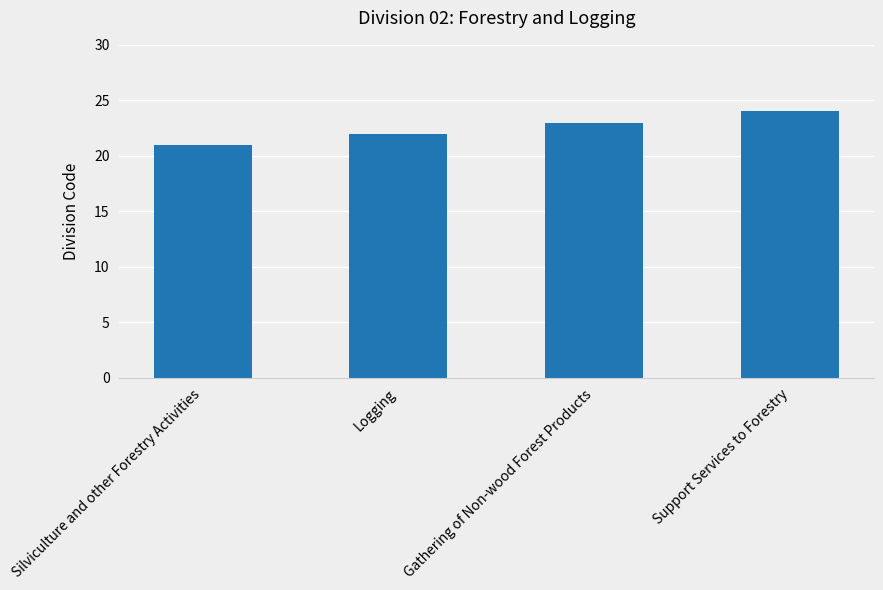

Which has a higher value, Logging or Support Services to Forestry?

Support Services to Forestry